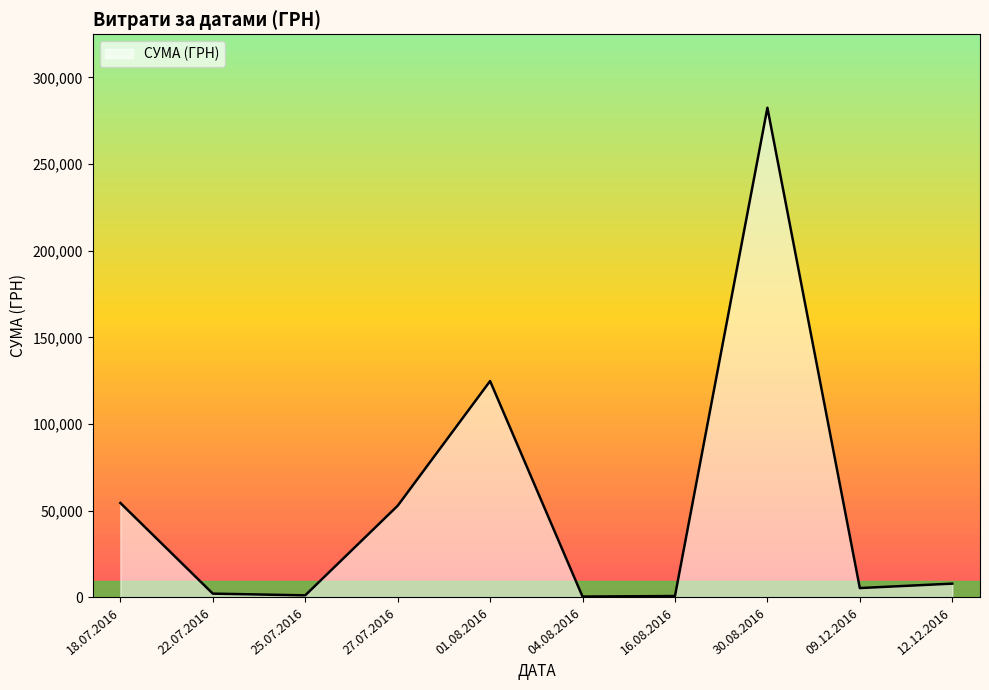

Which category has the highest value across all series?

30.08.2016